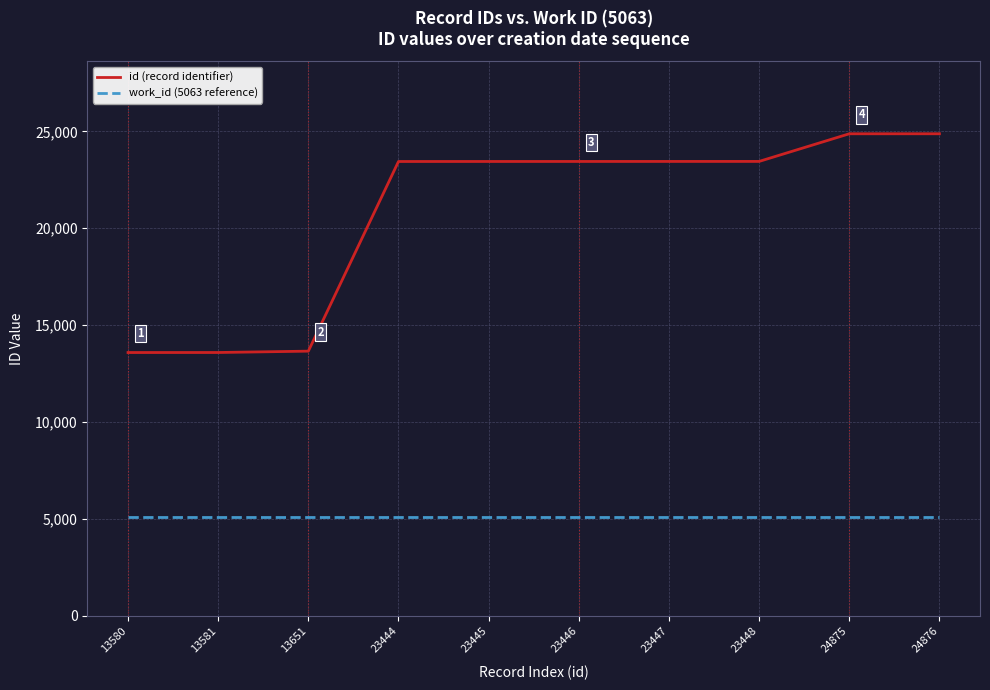

True or false: id (record identifier) and work_id (5063 reference) intersect in this chart.

False